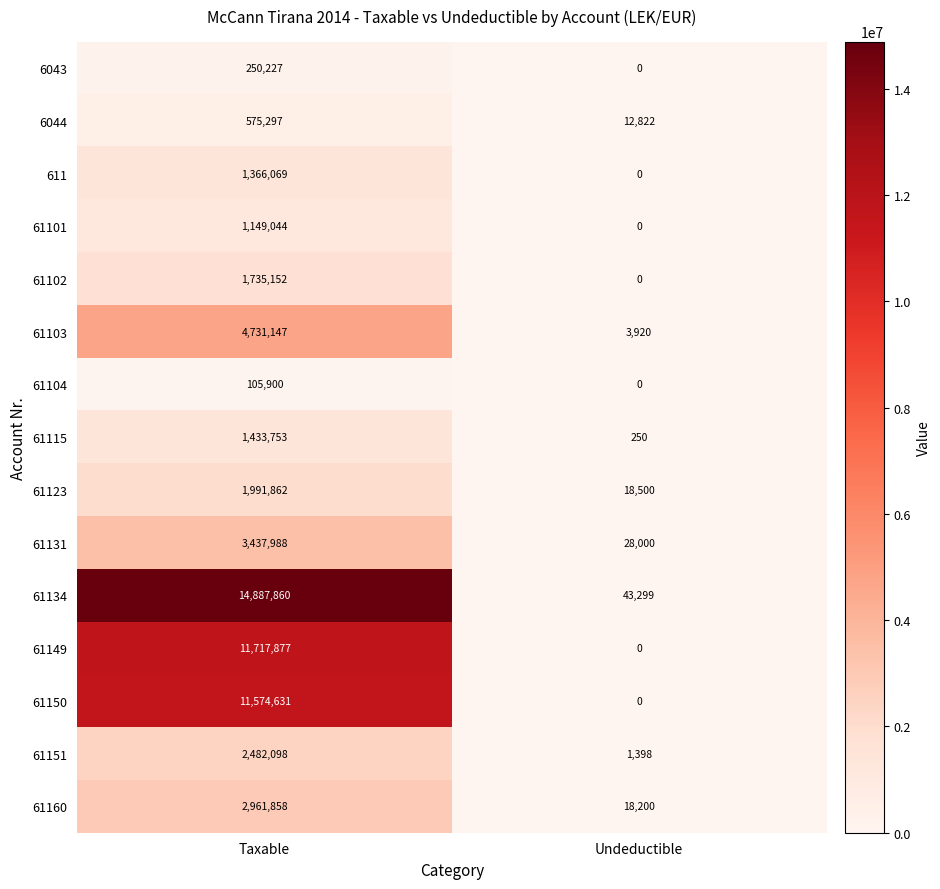

Reading right to left, list all the values displayed in this chart.

6043: Undeductible=0	Taxable=250227
6044: Undeductible=12822	Taxable=575297
611: Undeductible=0	Taxable=1366069
61101: Undeductible=0	Taxable=1149044
61102: Undeductible=0	Taxable=1735152
61103: Undeductible=3920	Taxable=4731147
61104: Undeductible=0	Taxable=105900
61115: Undeductible=250	Taxable=1433753
61123: Undeductible=18500	Taxable=1991862
61131: Undeductible=28000	Taxable=3437988
61134: Undeductible=43299	Taxable=14887860
61149: Undeductible=0	Taxable=11717877
61150: Undeductible=0	Taxable=11574631
61151: Undeductible=1398	Taxable=2482098
61160: Undeductible=18200	Taxable=2961858